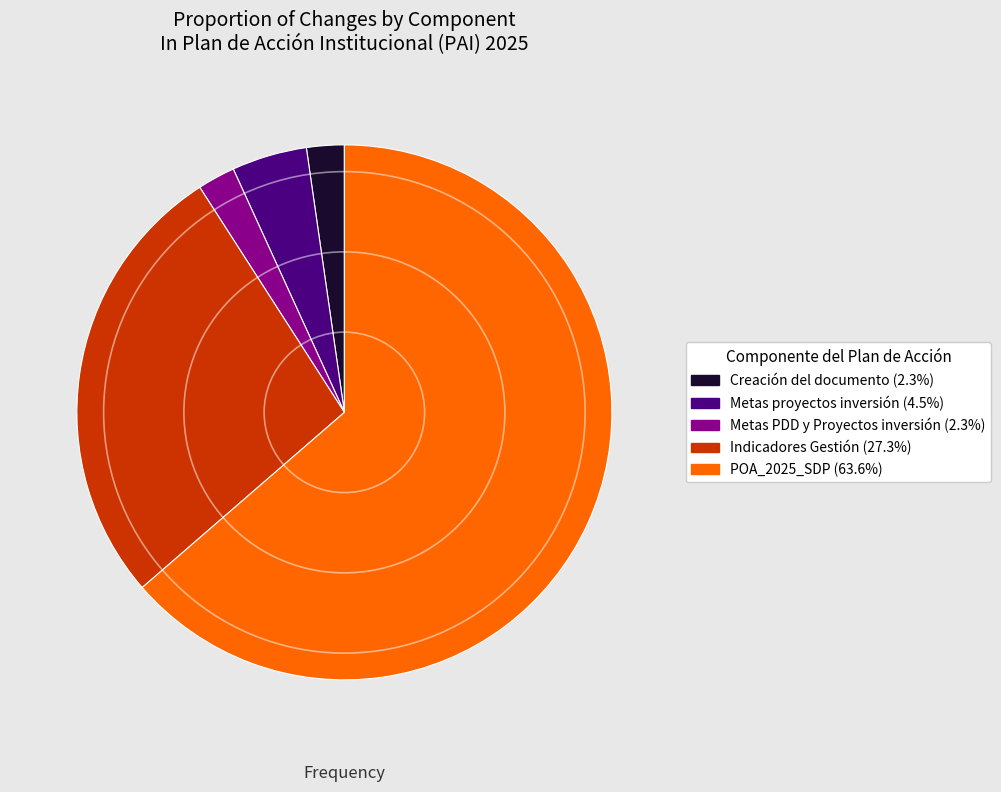

Is the sum of Metas PDD y Proyectos inversión (2.3%) and Creación del documento (2.3%) greater than half?

No